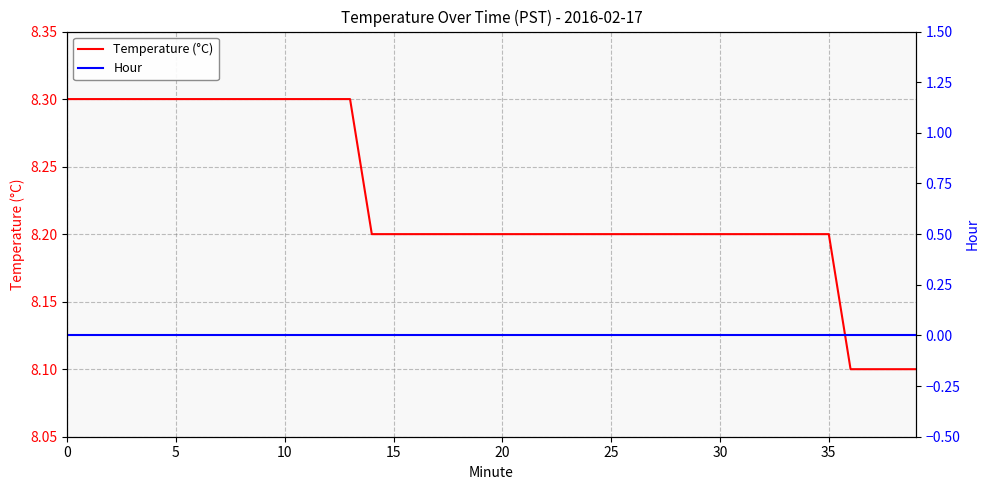

Does the chart display data point markers on the line(s)?

No